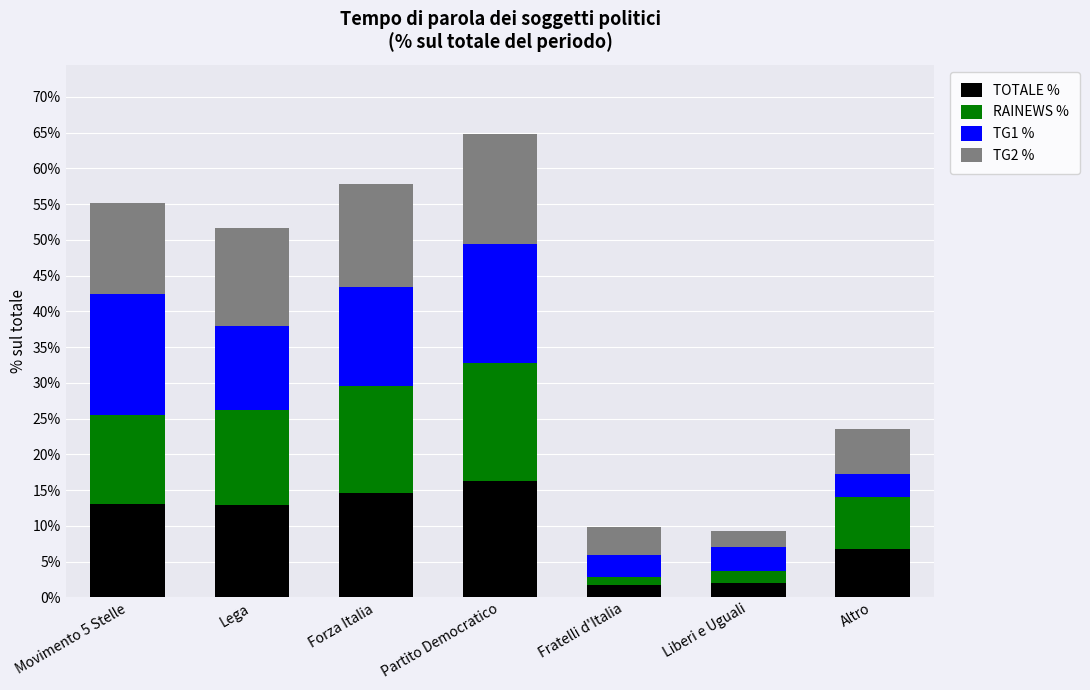

Does the chart contain any negative values?

No